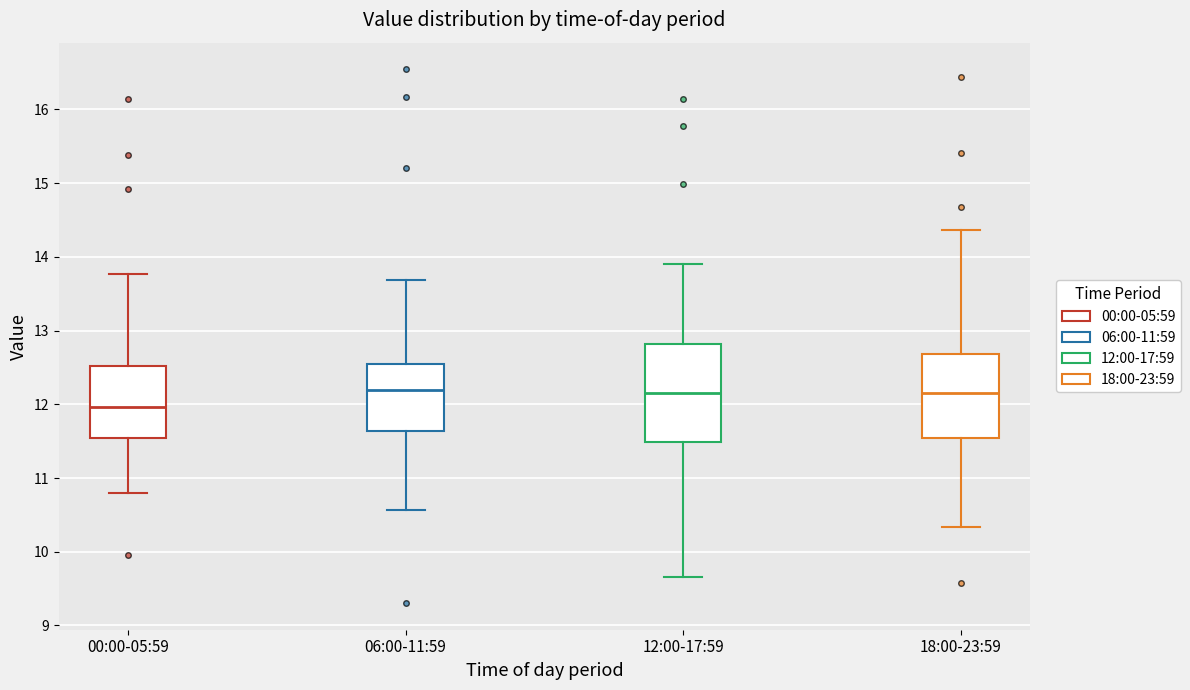

Which box is the tallest, from its lower edge to its upper edge?

12:00-17:59